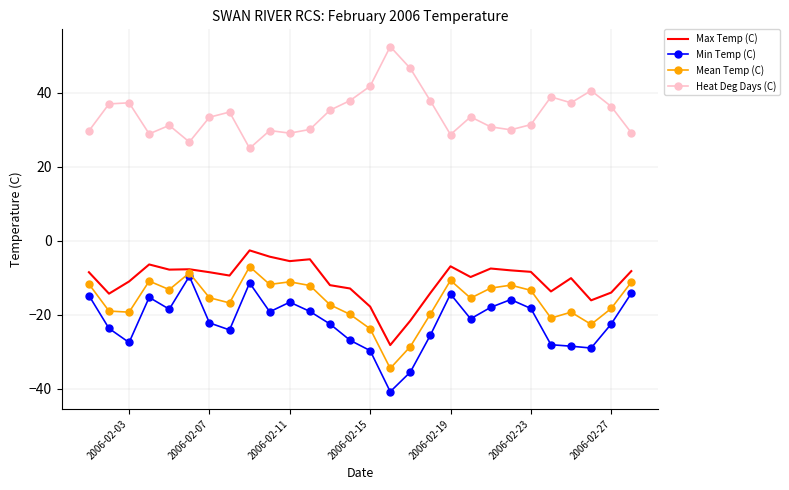

What is the sum of all Min Temp (C) values?

-612.9